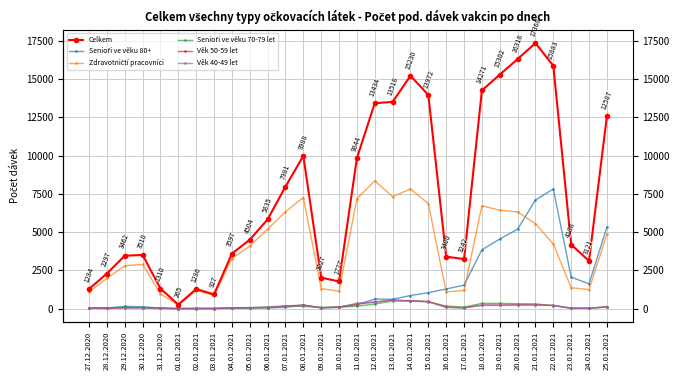

Which series has the widest spread of values?

Celkem